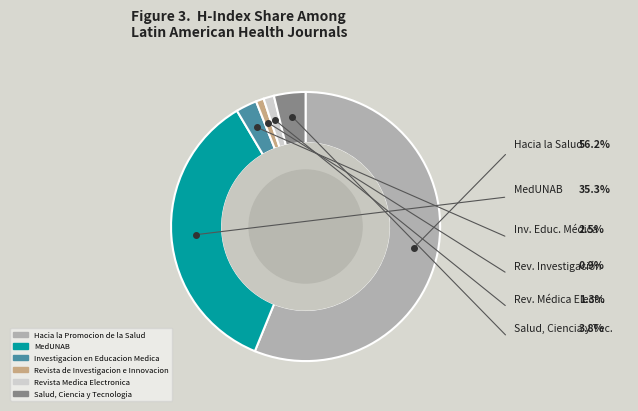

Which has a higher value, Revista de Investigacion e Innovacion or Hacia la Promocion de la Salud?

Hacia la Promocion de la Salud